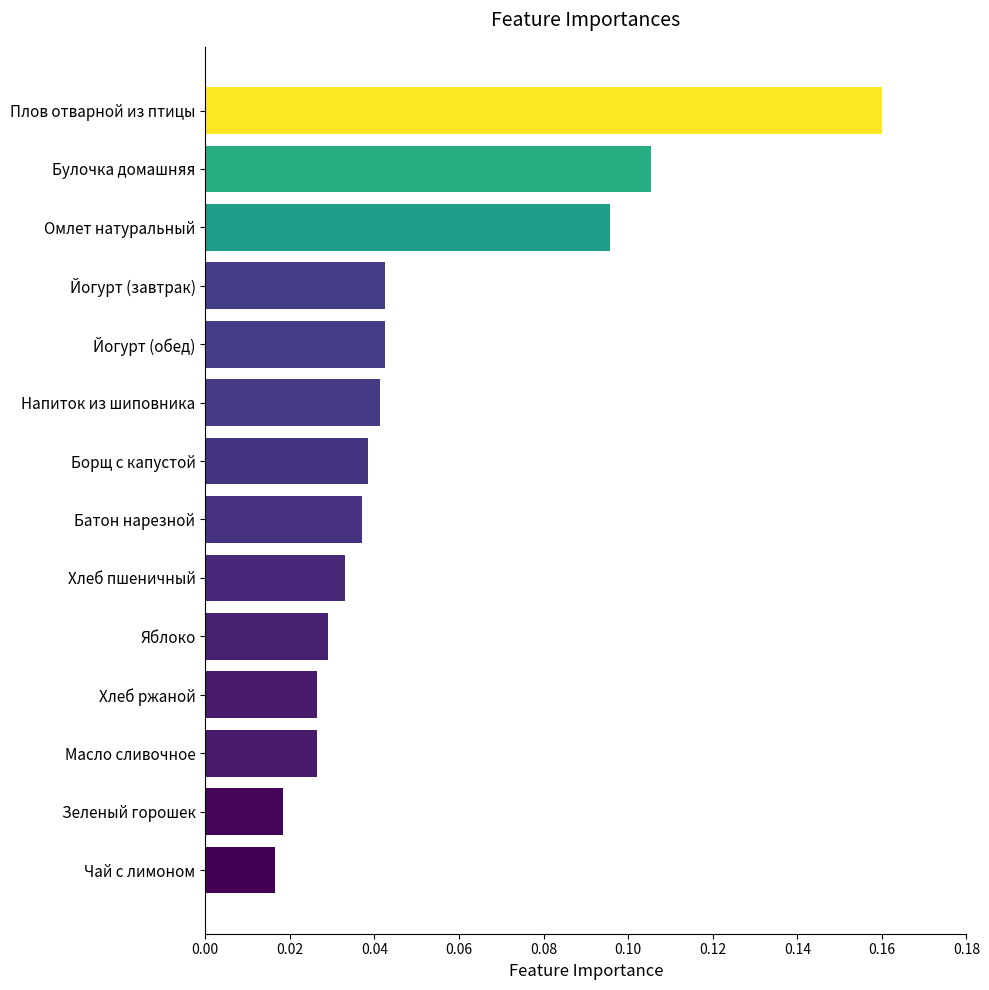

How many values are between 0 and 1?

14